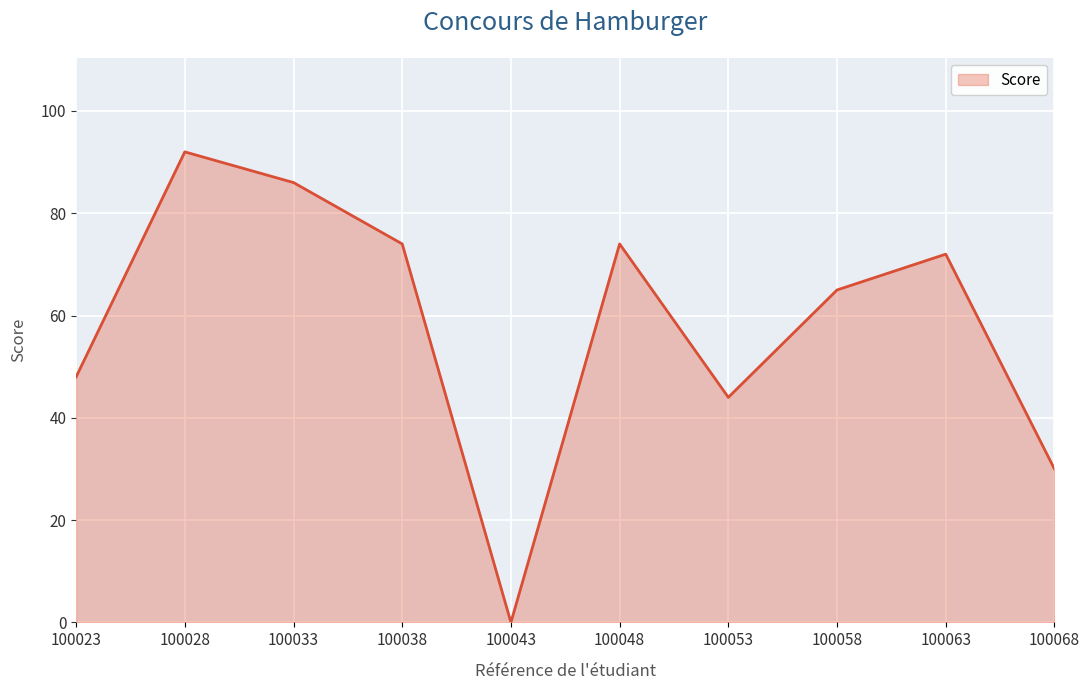

The value at 100023 is 20. True or false?

False